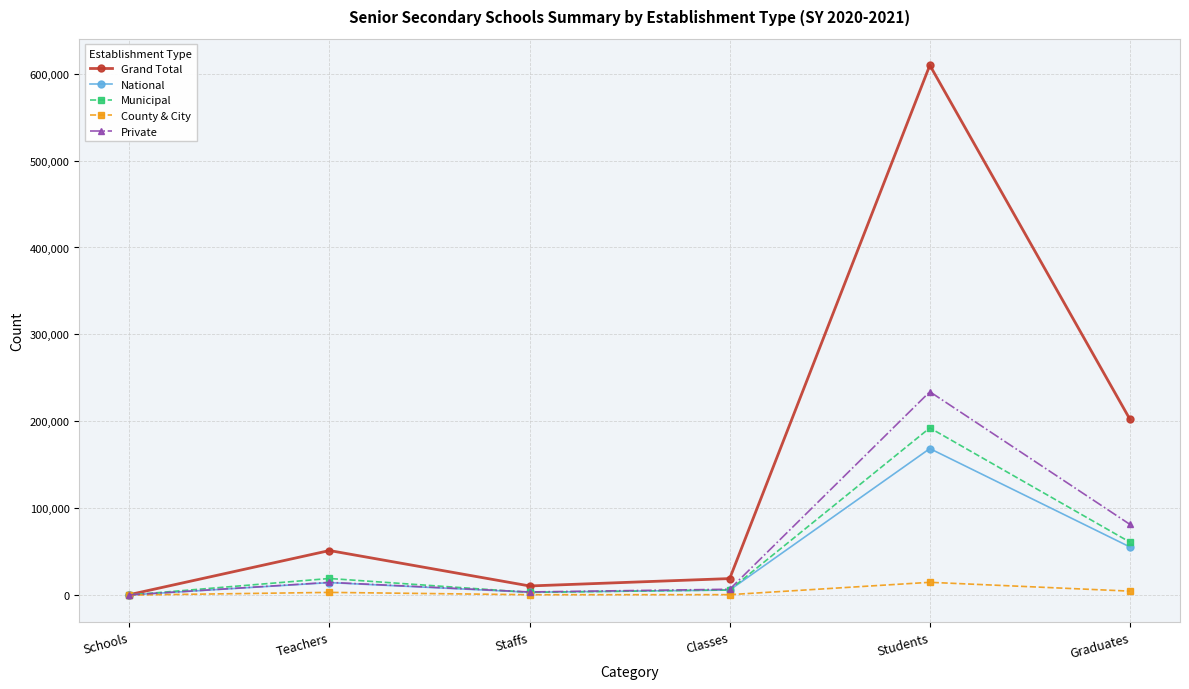

What is the average value of the County & City series?

3903